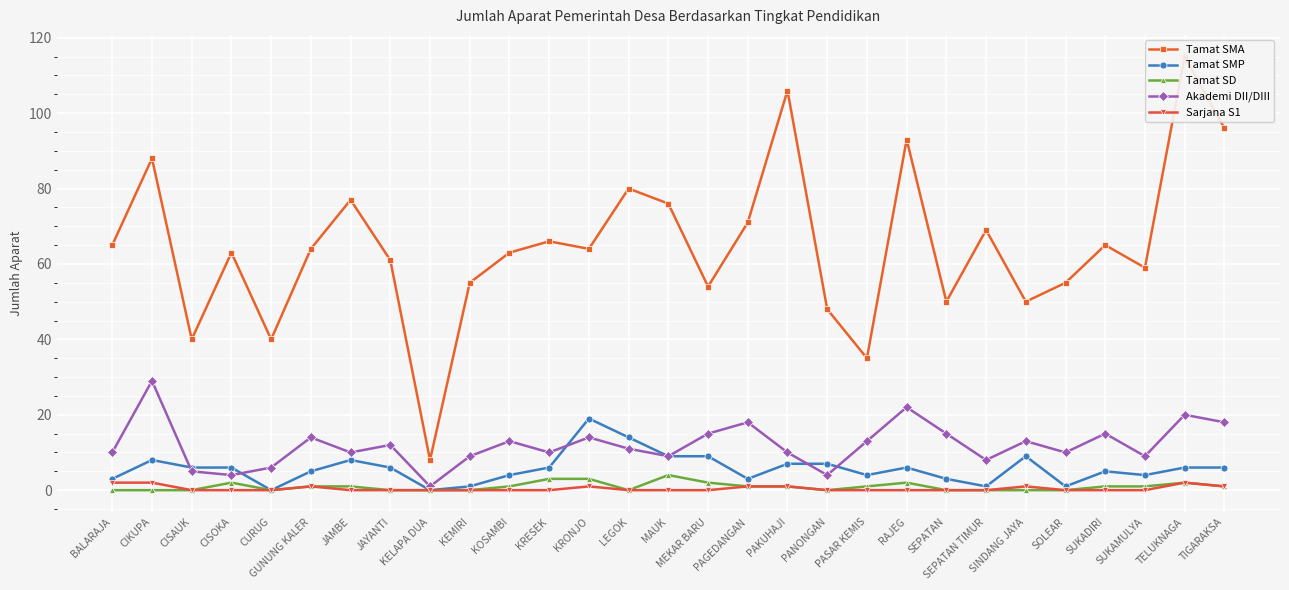

What is the difference between the Tamat SD values at PASAR KEMIS and CISAUK?

1